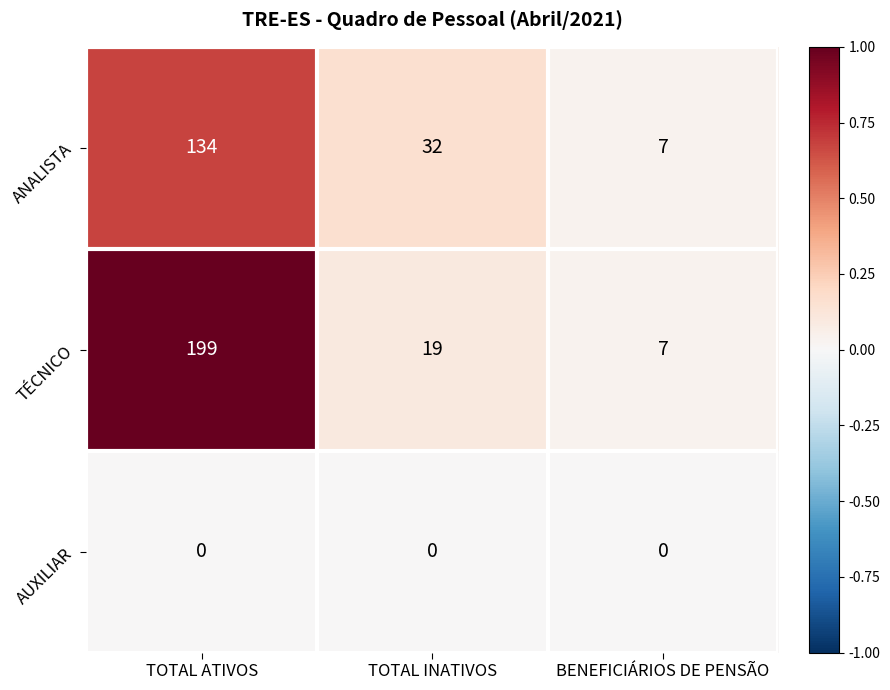

True or false: TÉCNICO has a value of 4 at TOTAL INATIVOS.

False